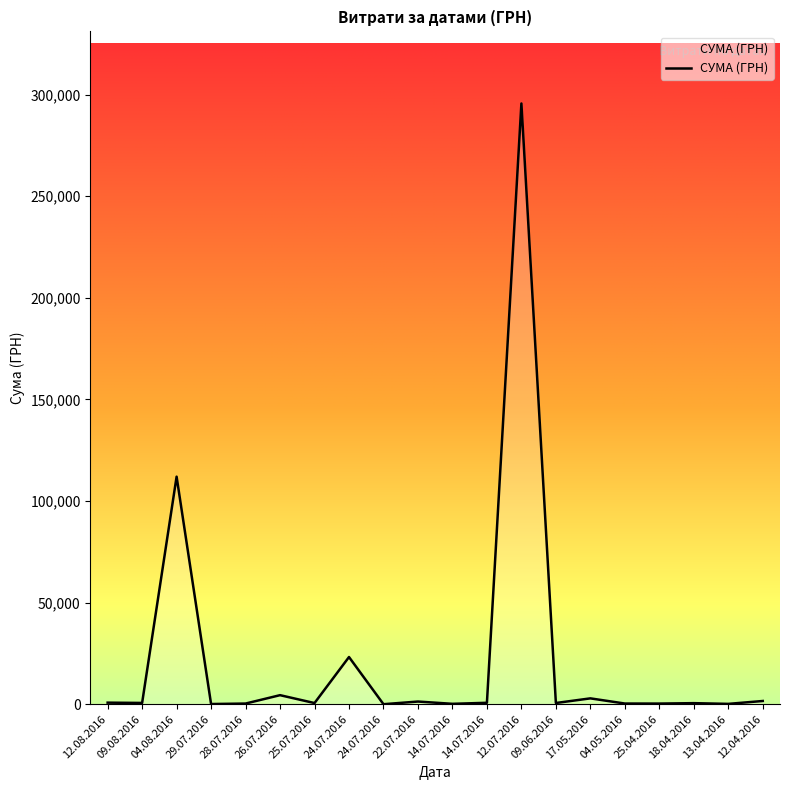

Is this an area chart (filled region under the line)?

Yes